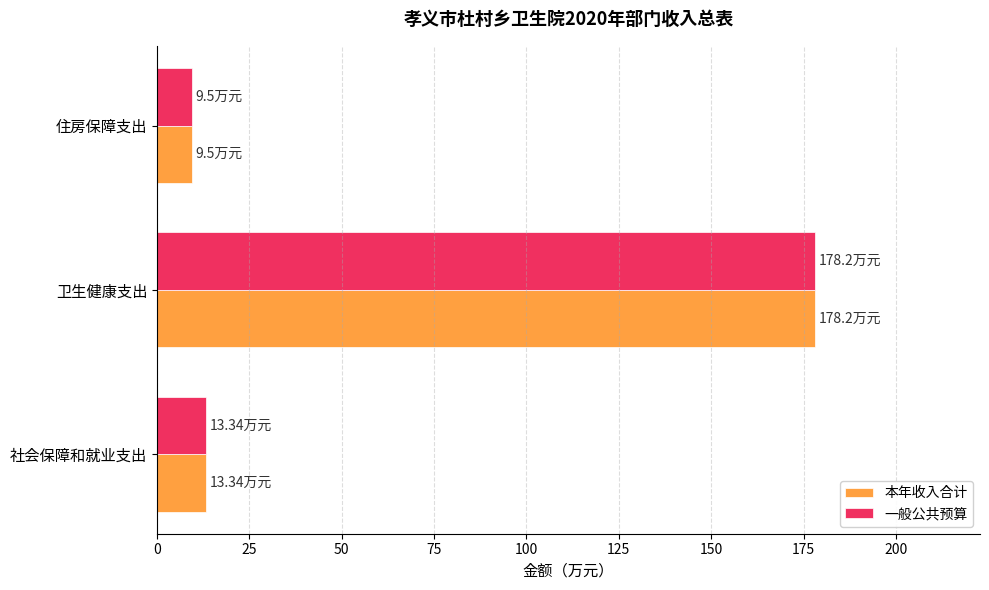

What are all the series names shown in the legend?

本年收入合计, 一般公共预算